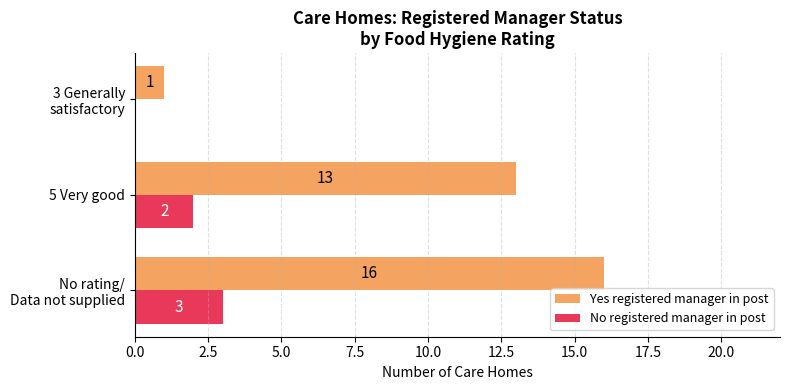

Count the No registered manager in post values in the range 0 to 3.

3